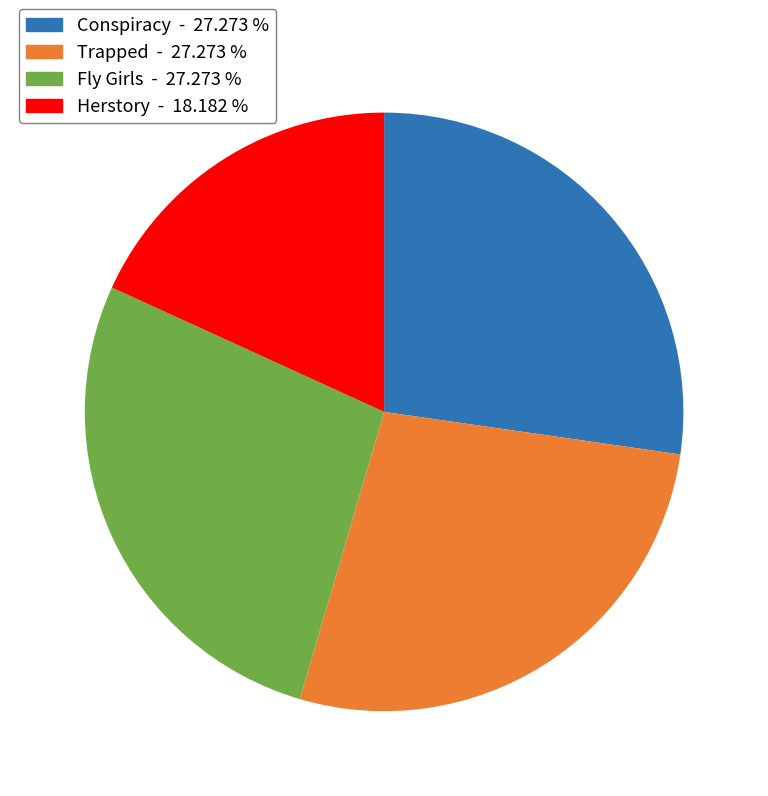

Combined, do Conspiracy and Fly Girls account for over 50%?

Yes